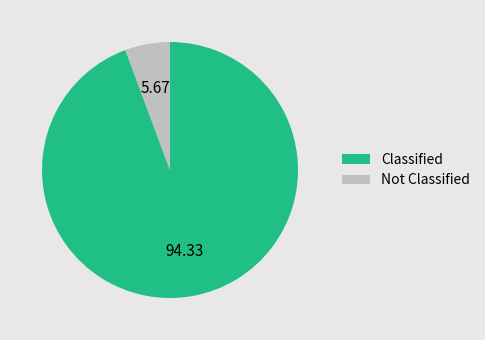

Which slice is the largest?

Classified